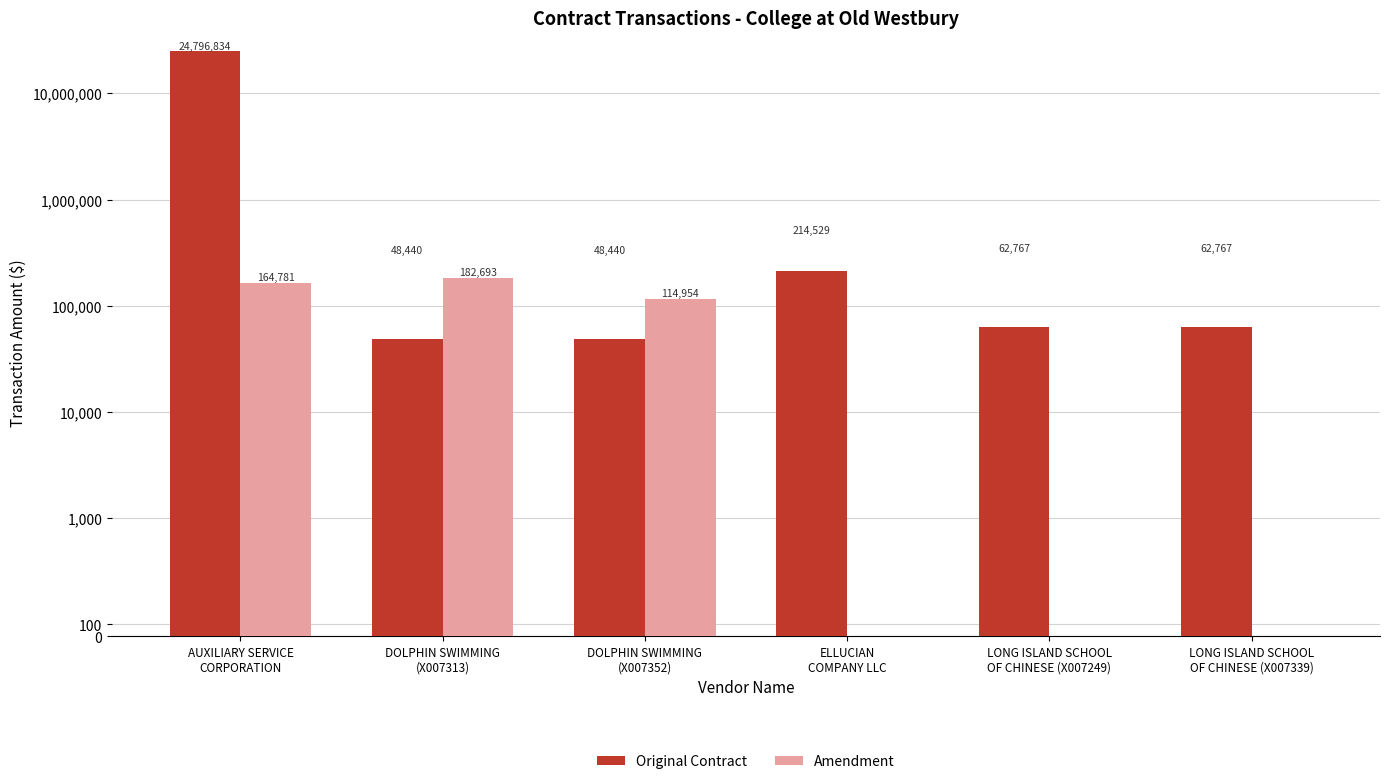

At which category does the chart reach its peak across all series?

AUXILIARY SERVICE
CORPORATION